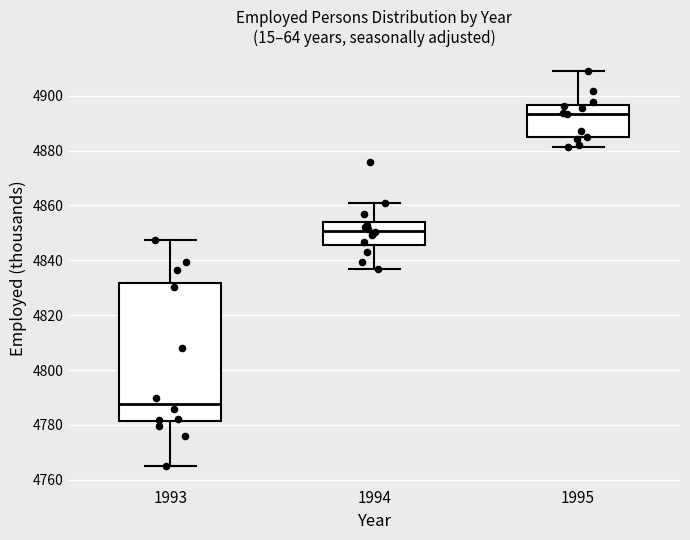

Which box is the tallest, from its lower edge to its upper edge?

1993